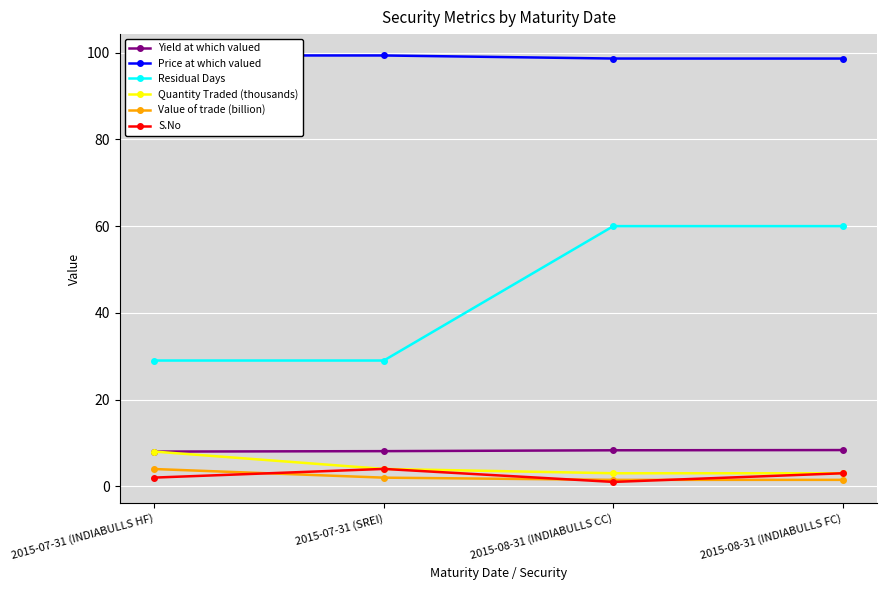

The S.No series shows 0.9 at 2015-08-31 (INDIABULLS FC). True or false?

False